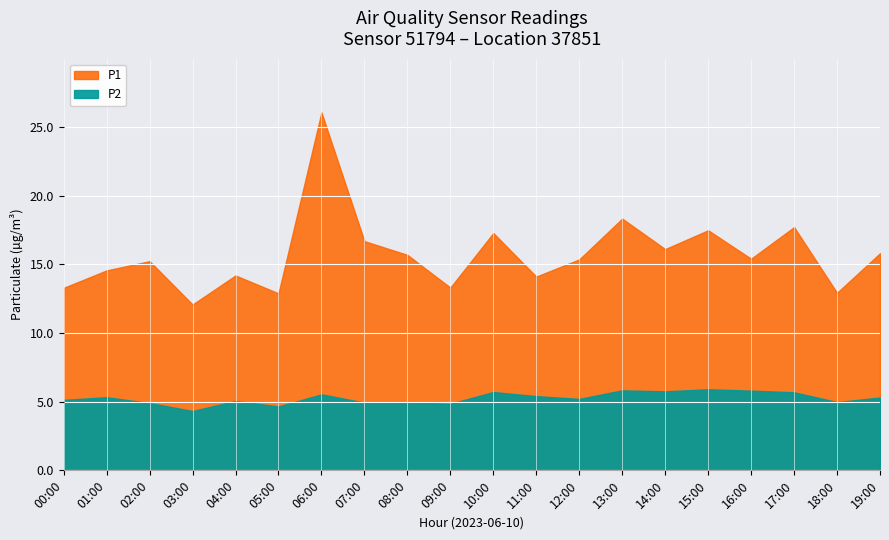

True or false: P1 and P2 intersect in this chart.

False